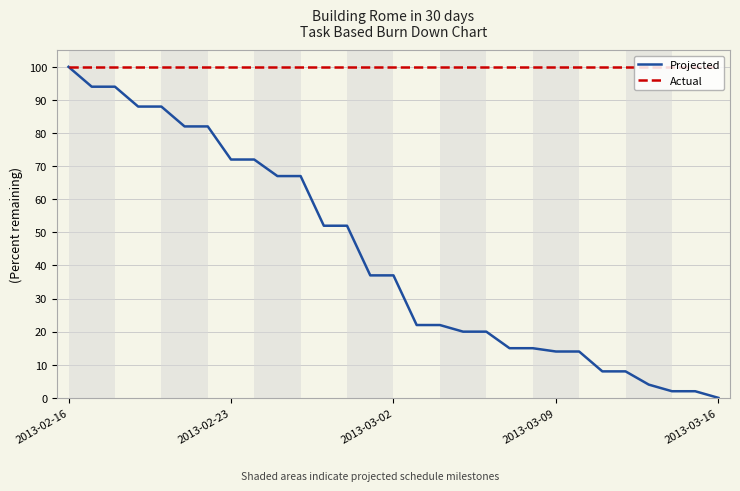

At which label does Projected reach its peak?

2013-02-16